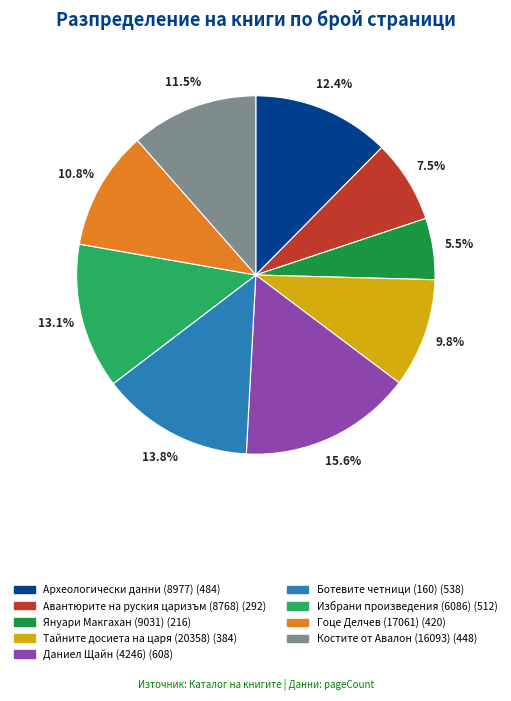

Approximately how many times larger is the value at Тайните досиета на царя (20358) compared to Януари Макгахан (9031)?

1.8